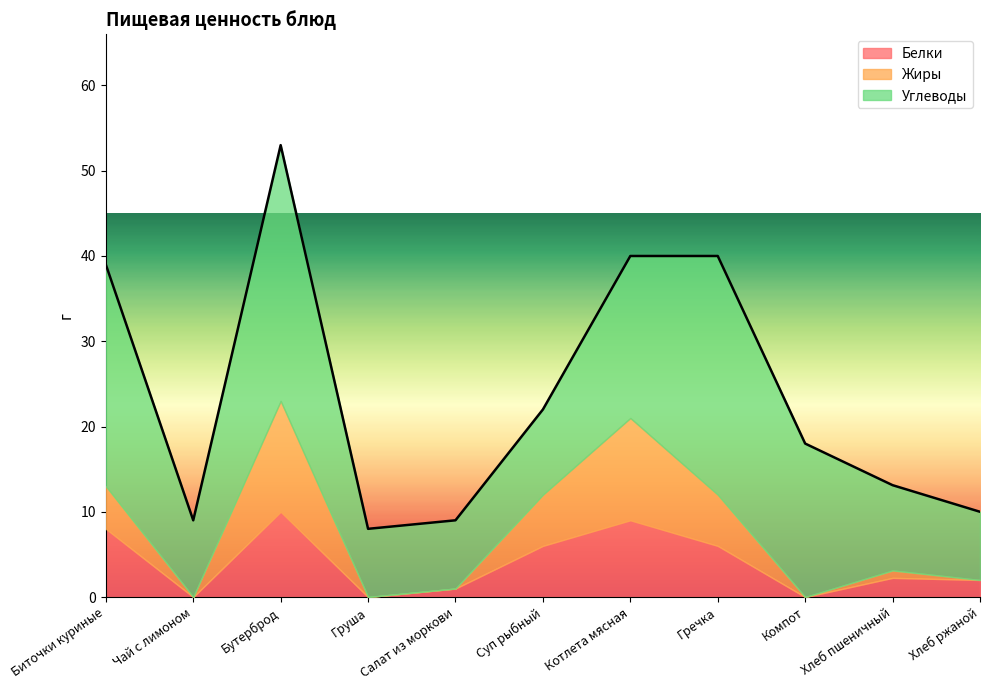

Is the value of Жиры at Гречка greater than the value of Белки at Чай с лимоном?

Yes